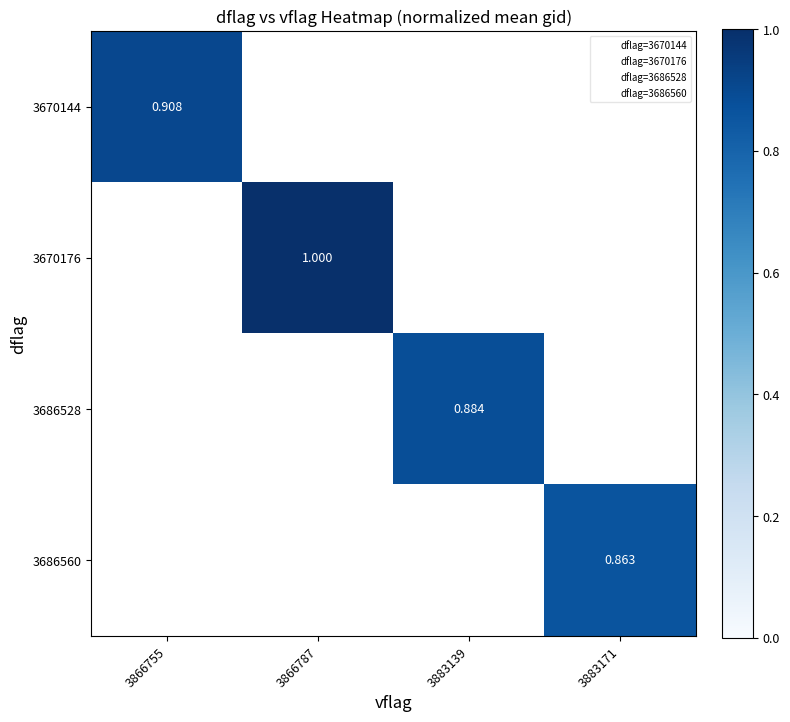

How many series are shown in this chart?

4